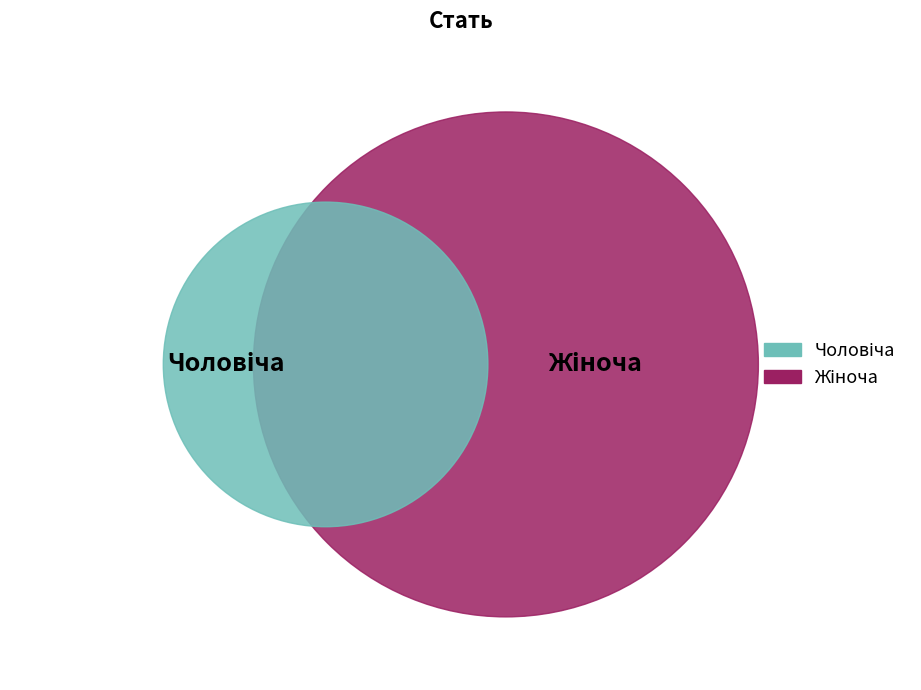

How many segments does this pie chart have?

2